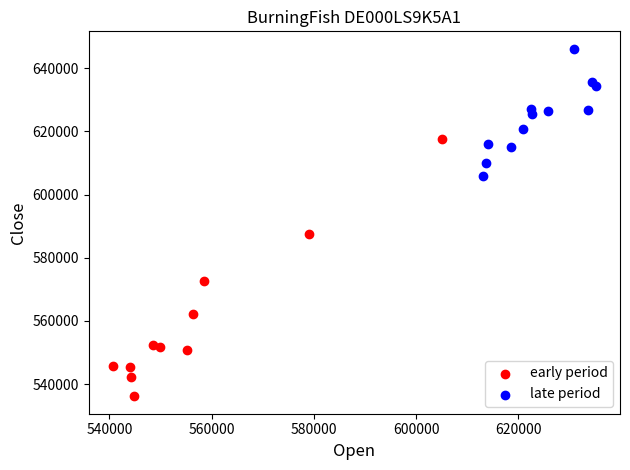

Which series contains the highest Y value?

late period